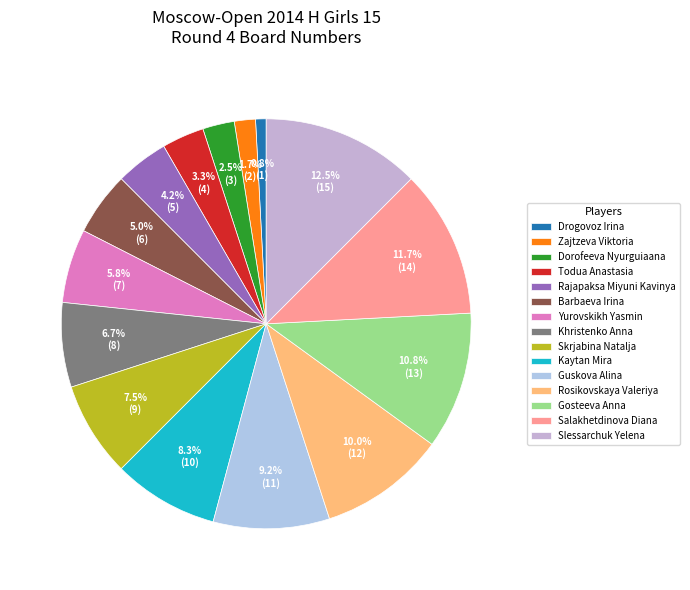

Does any single category account for the majority?

No